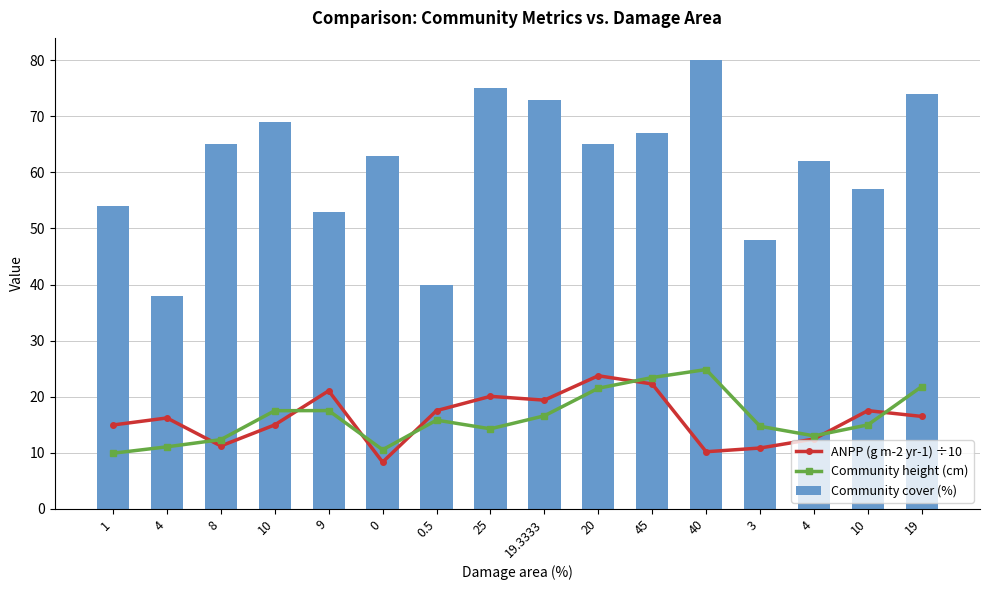

The ANPP (g m-2 yr-1) ÷10 series shows 13.5 at 0. True or false?

False